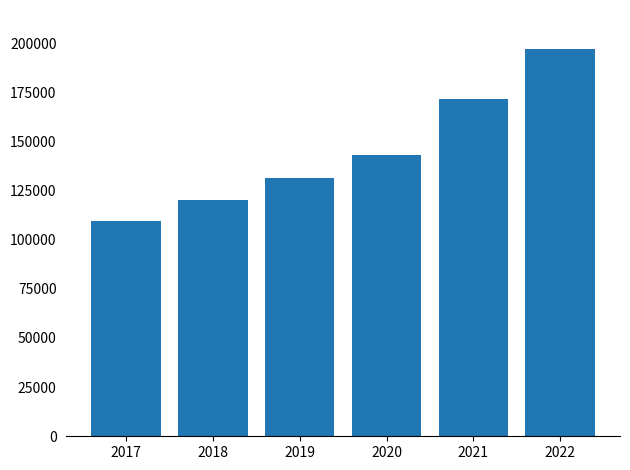

List the labels in order of value, largest first.

2022, 2021, 2020, 2019, 2018, 2017